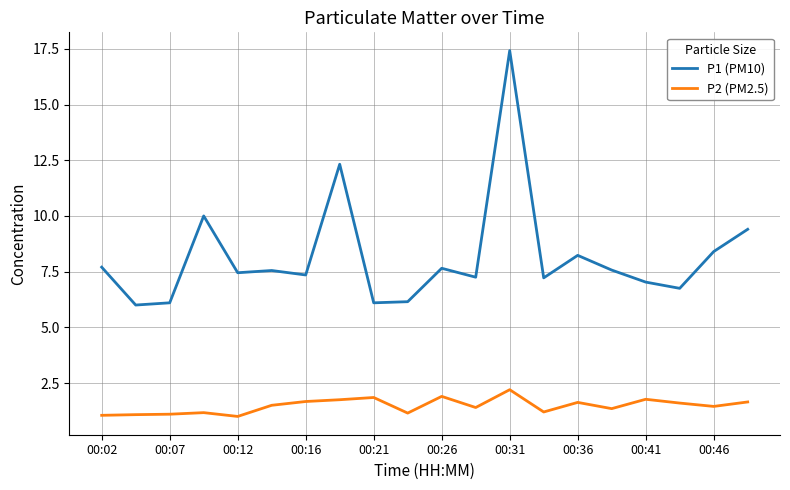

What is the minimum value shown in the chart?

1.0